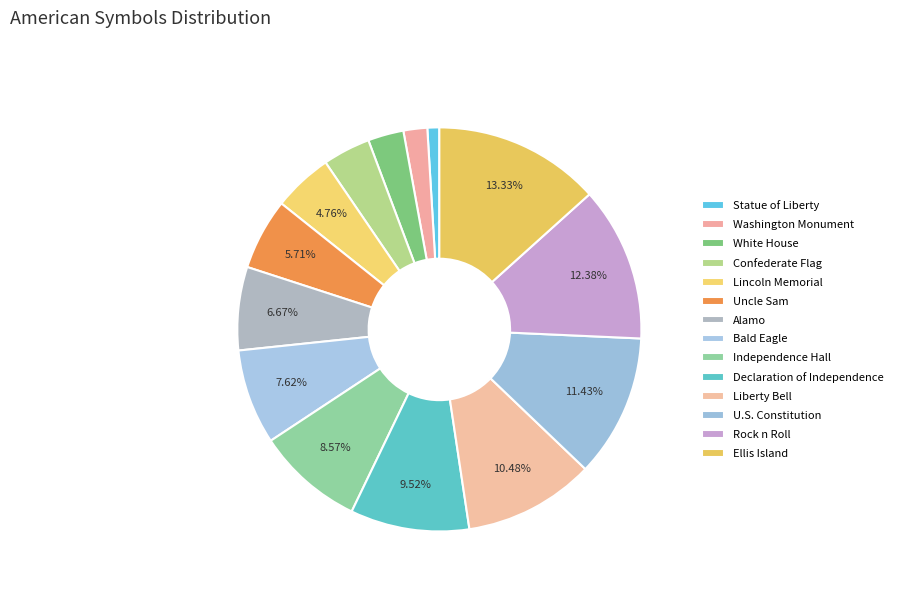

What is the smallest slice in the pie chart?

Statue of Liberty